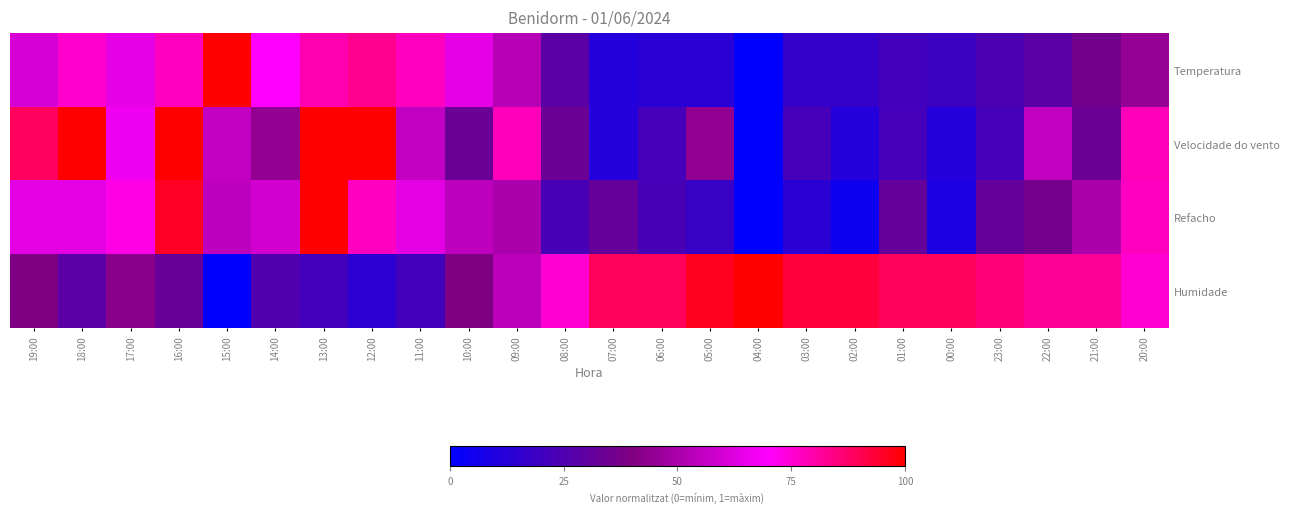

At how many categories does at least one series exceed 0?

24